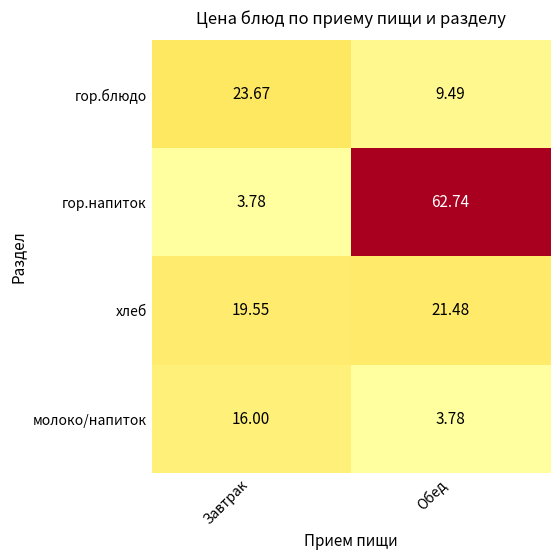

What is the total value across all series at Завтрак?

63.0